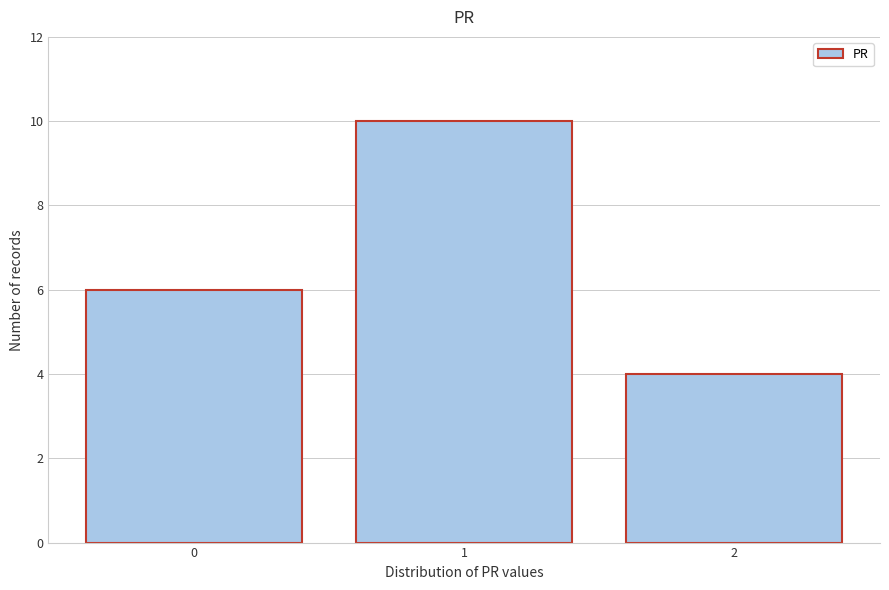

Reading left to right, list all the values displayed in this chart.

6	10	4